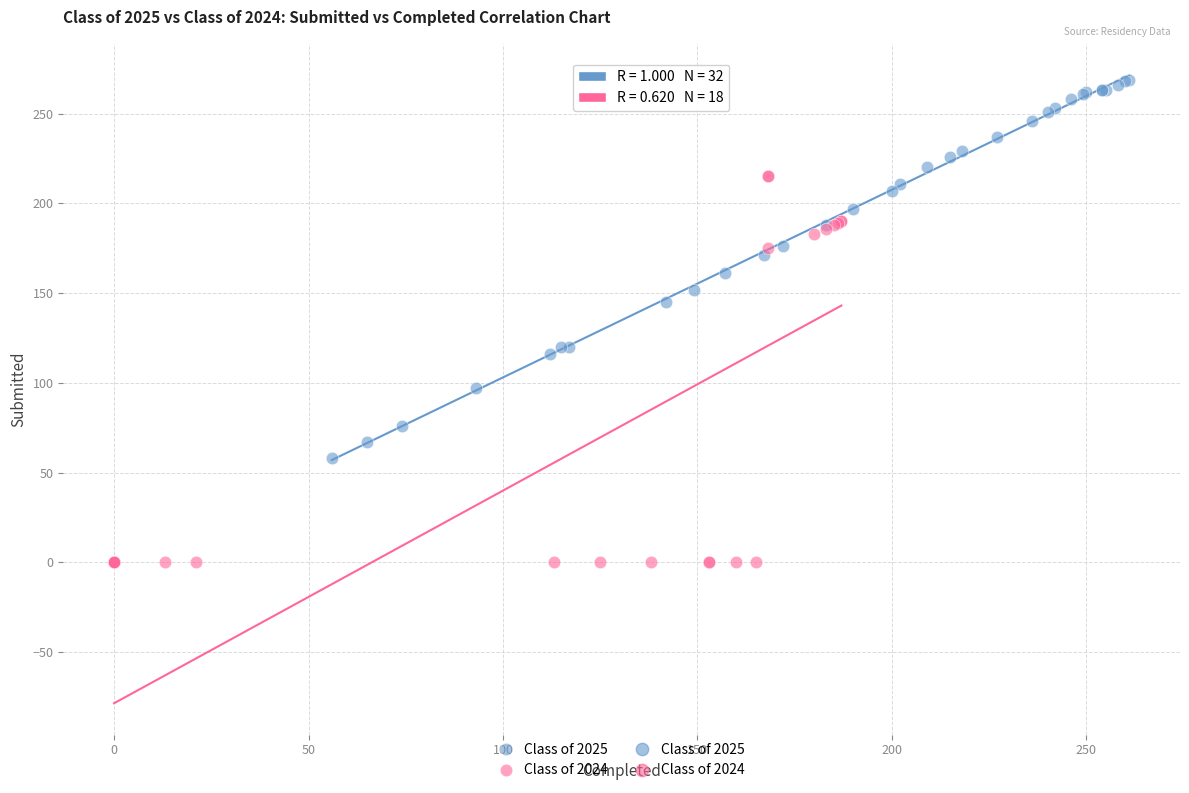

Which series has the widest spread of Y values?

Class of 2024